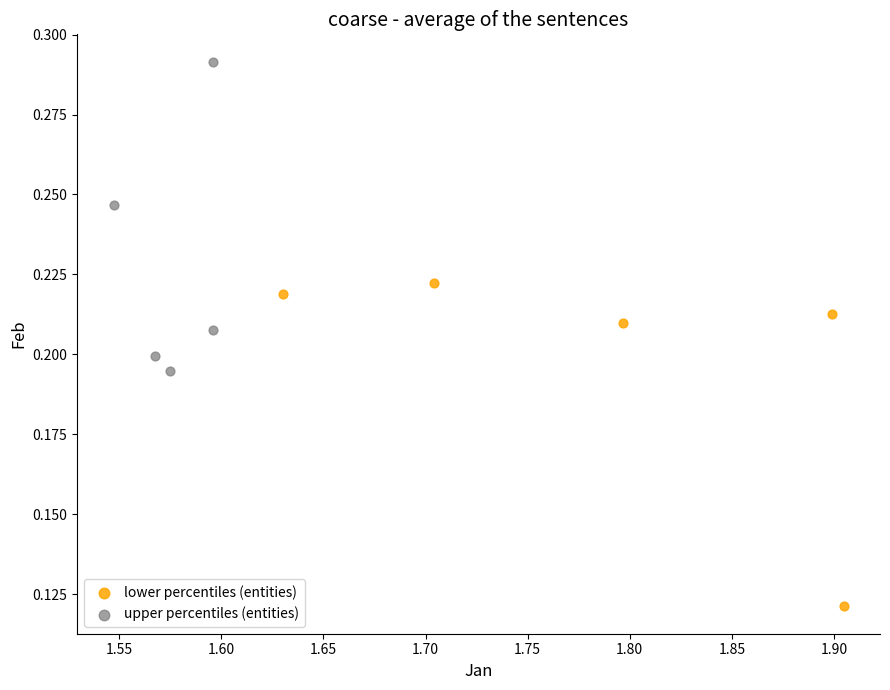

Which series reaches the maximum Y coordinate?

upper percentiles (entities)